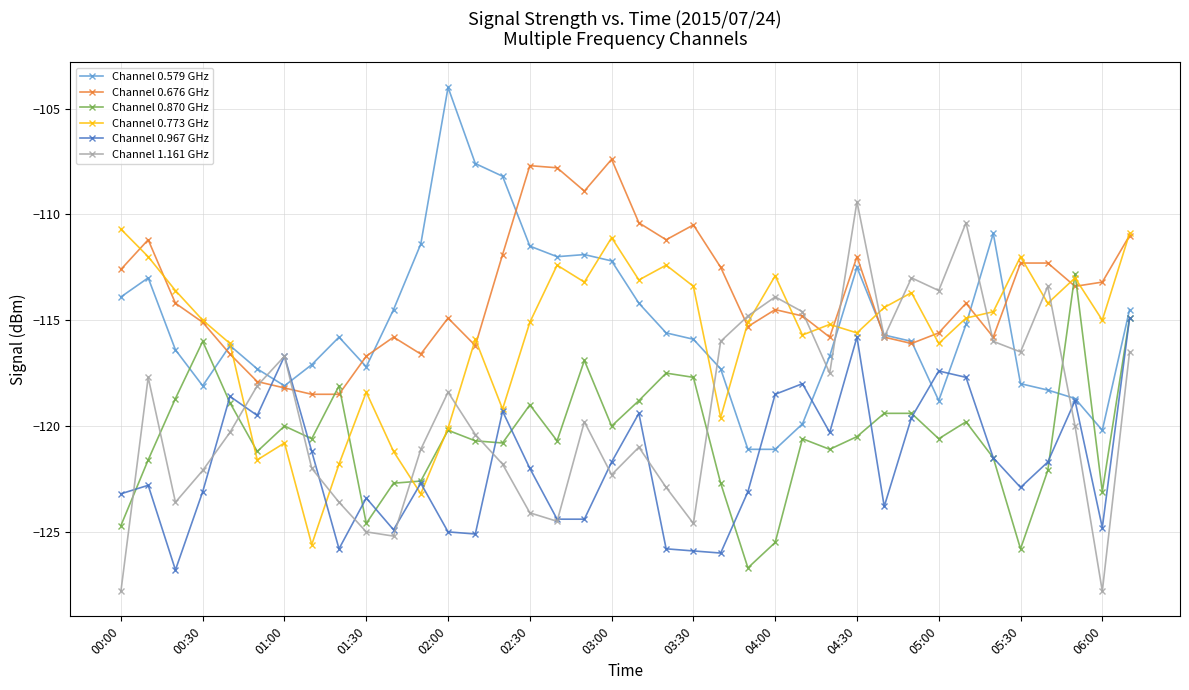

List the series in order of their peak value, lowest first.

Channel 0.967 GHz, Channel 0.870 GHz, Channel 0.773 GHz, Channel 1.161 GHz, Channel 0.676 GHz, Channel 0.579 GHz